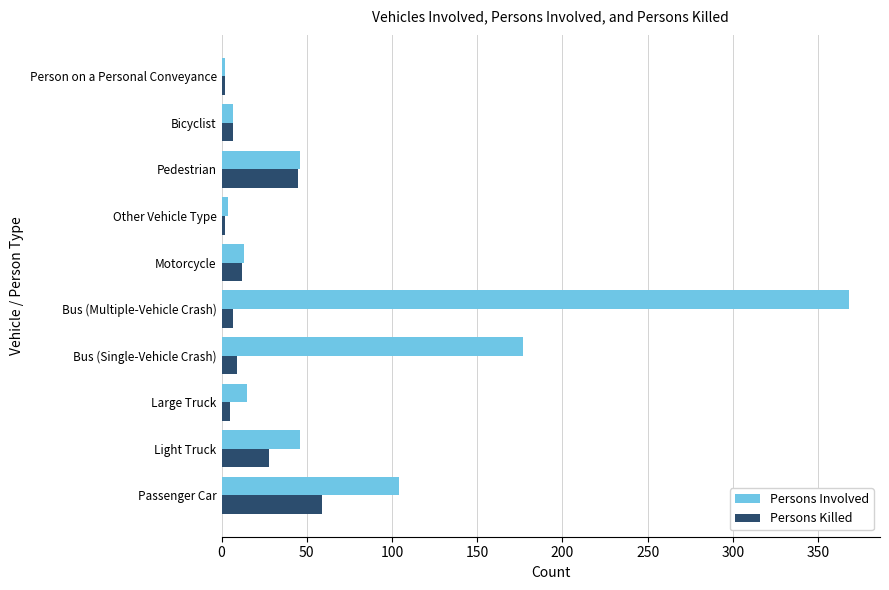

List the series in order of their peak value, lowest first.

Persons Killed, Persons Involved